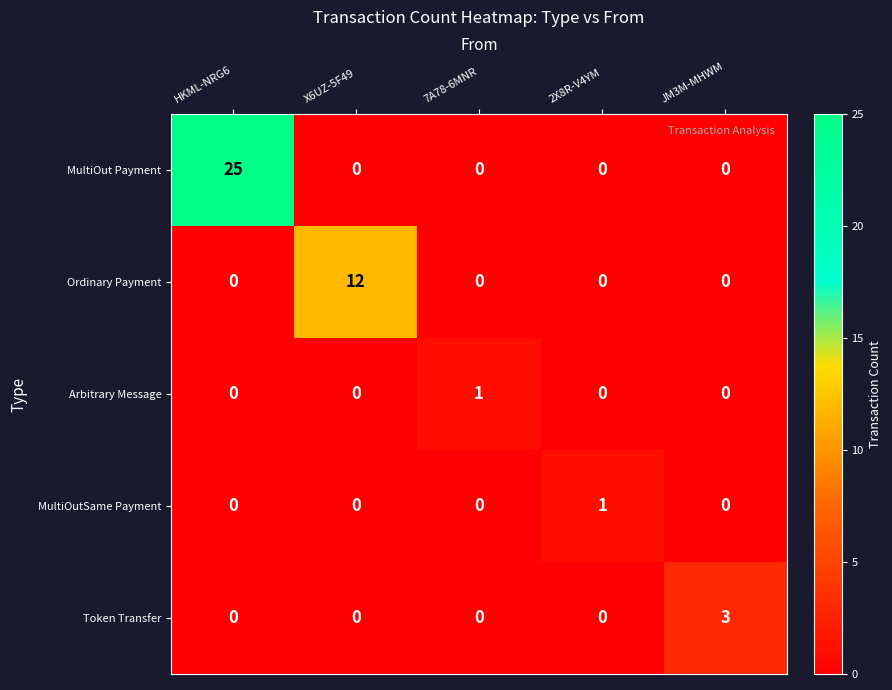

At which category is the sum across all series the highest?

HKML-NRG6